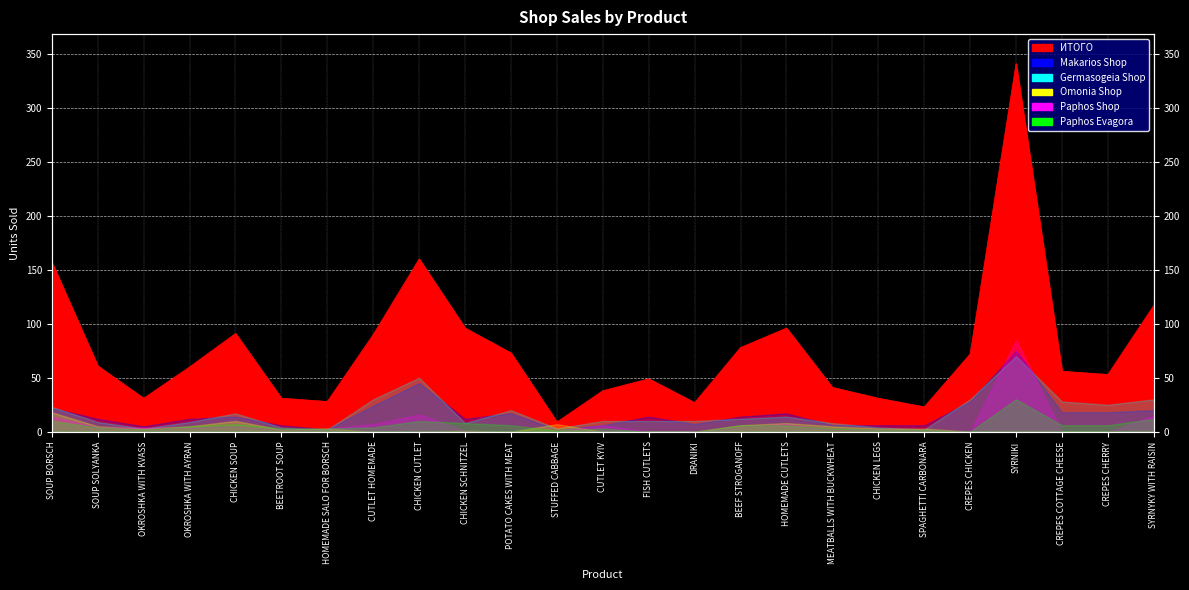

Reading left to right, what are all the values shown in this chart?

ИТОГО: 157	61	31	60	91	31	28	90	160	96	73	9	38	49	27	78	96	41	31	23	72	341	56	53	117
Makarios Shop: 22	12	5	12	14	6	2	24	45	12	17	2	6	14	7	14	17	6	6	6	28	75	18	18	20
Germasogeia Shop: 23	9	3	9	17	4	2	30	50	8	20	3	10	10	10	12	14	8	4	2	30	70	28	25	30
Omonia Shop: 18	5	3	5	10	2	3	0	0	1	0	7	0	0	0	6	8	5	3	3	0	0	0	0	0
Paphos Shop: 14	4	4	4	5	2	3	7	16	1	0	0	6	0	0	5	7	2	2	2	0	85	0	0	15
Paphos Evagora: 10	4	2	5	7	3	3	4	10	8	6	1	3	0	0	6	6	3	2	2	0	30	6	6	12